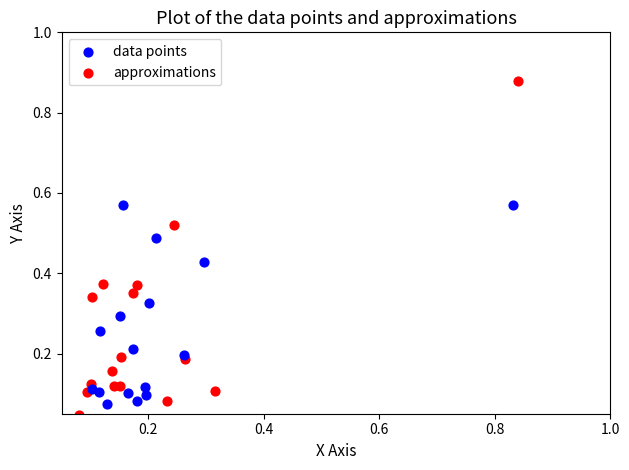

Which series contains the lowest Y value?

approximations